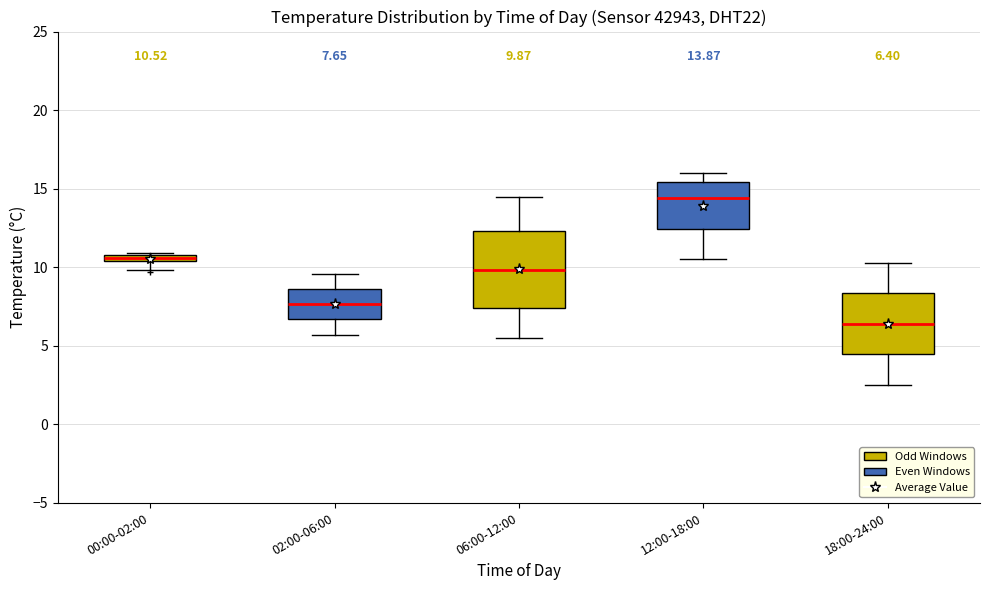

Which box's median line is the highest?

12:00-18:00